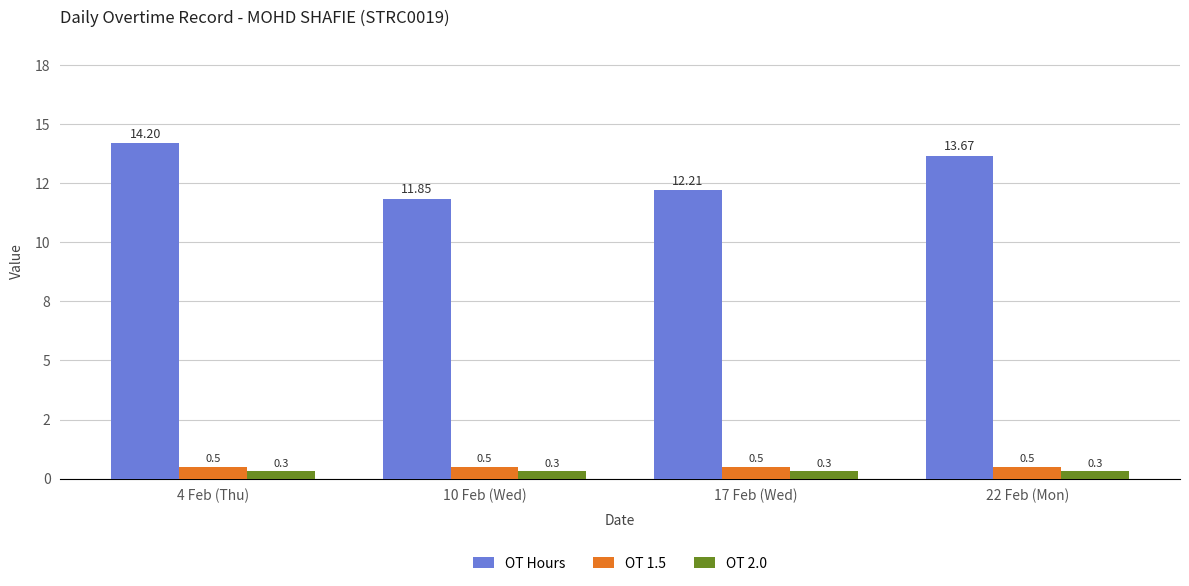

Which category has the highest value across all series?

4 Feb (Thu)